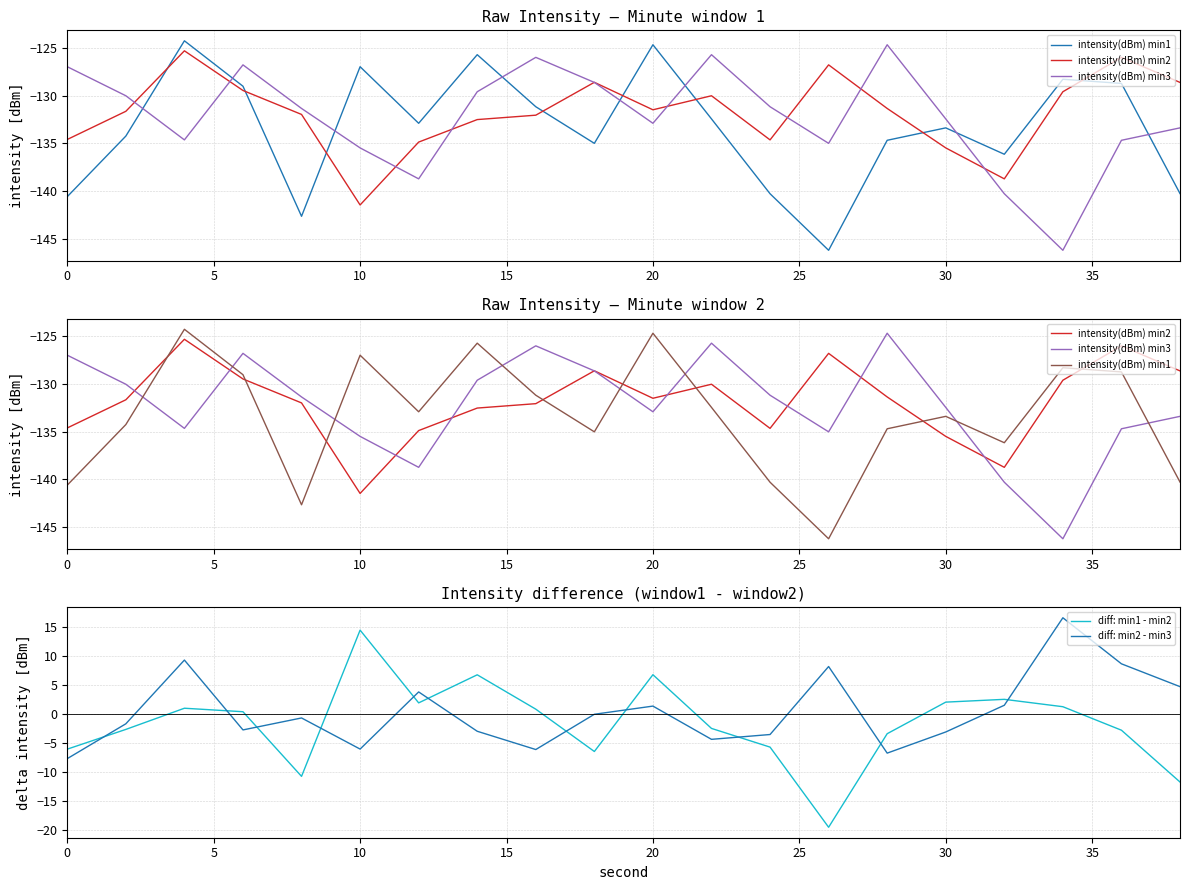

True or false: diff: min1 - min2 and diff: min2 - min3 intersect in this chart.

True